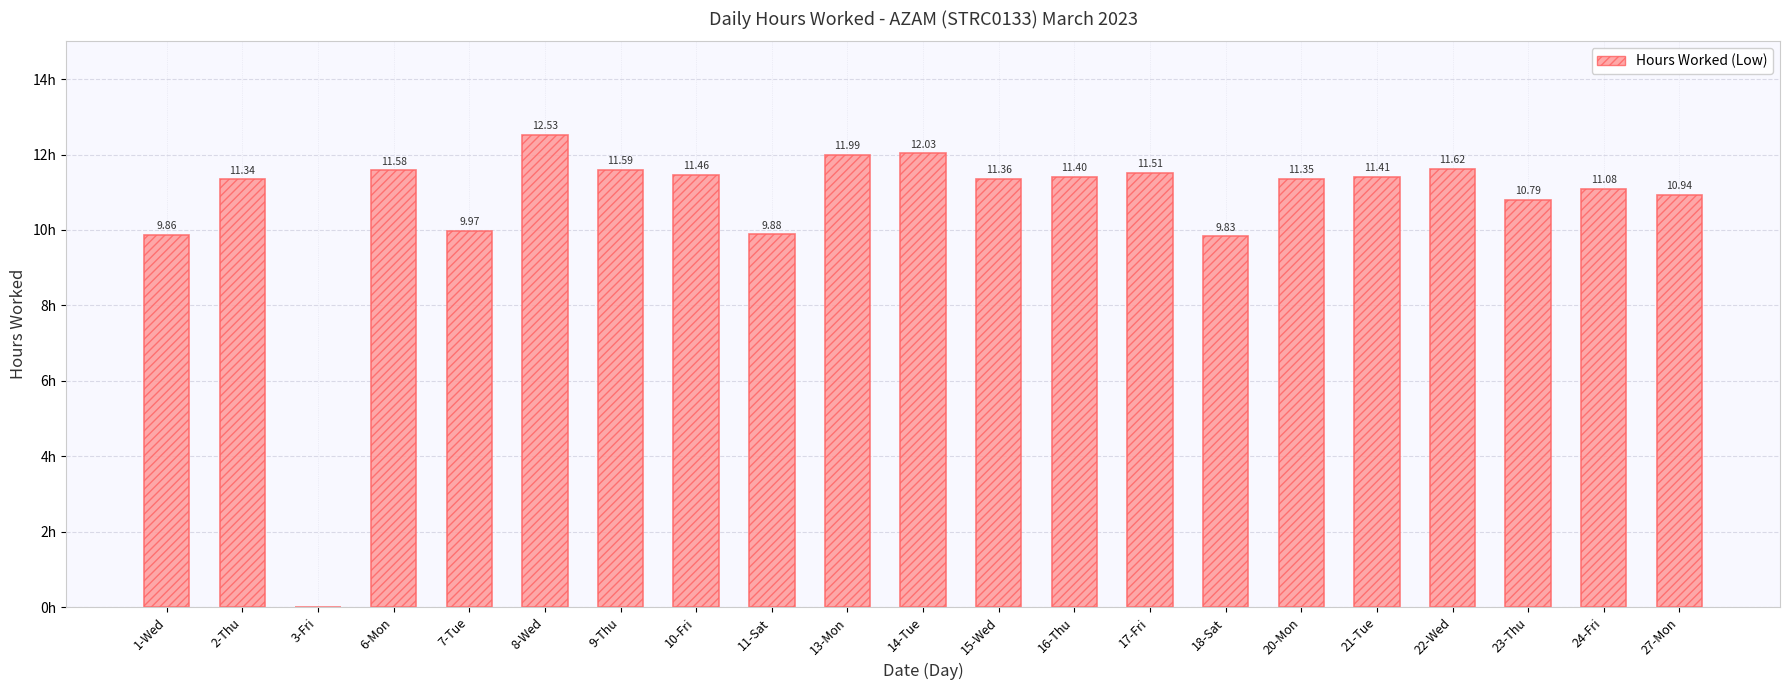

Between 24-Fri and 13-Mon, which is larger?

13-Mon